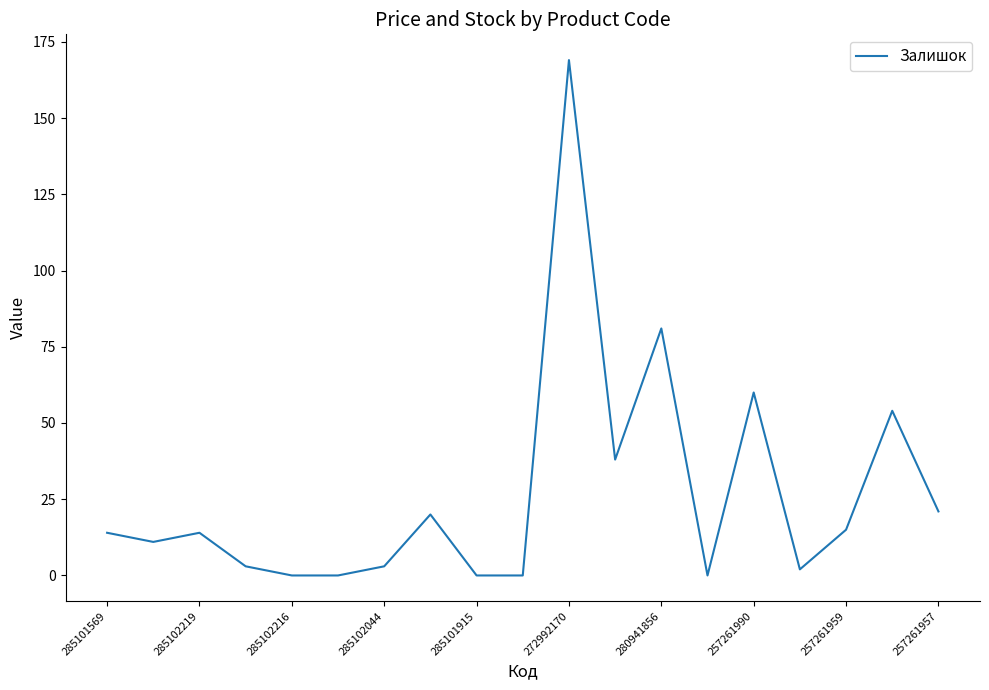

What is the greatest value displayed?

169